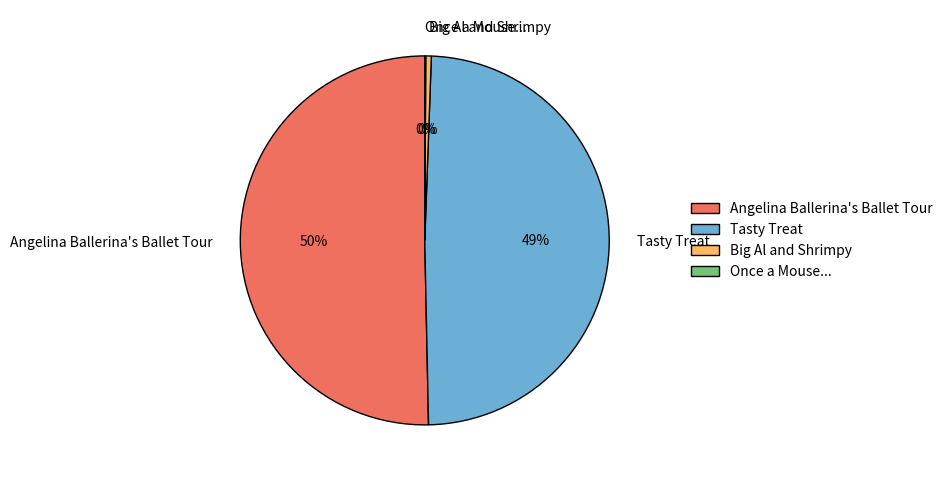

Does any single category account for the majority?

Yes